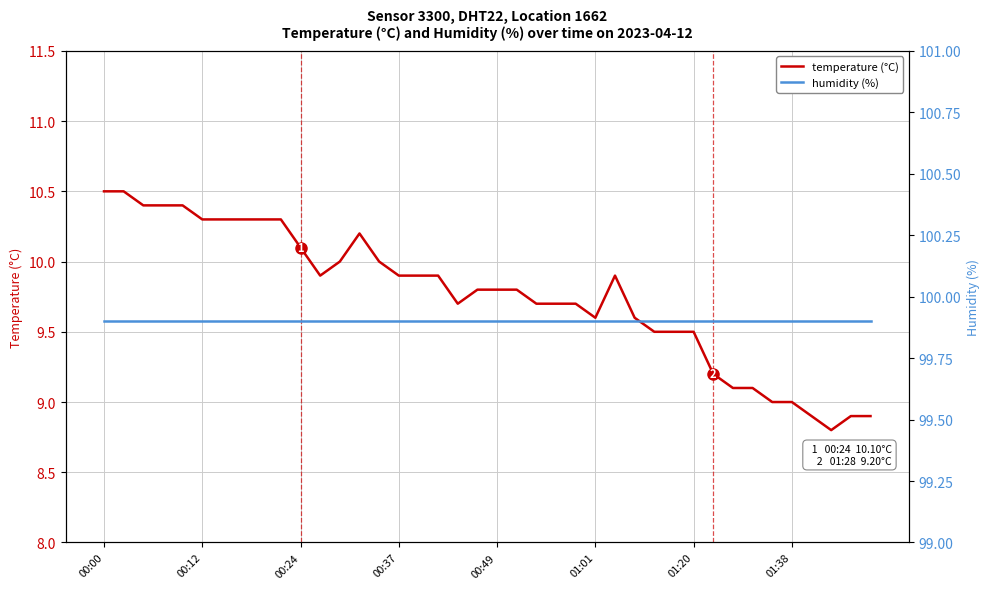

What is the highest value of the temperature (°C) series?

10.5